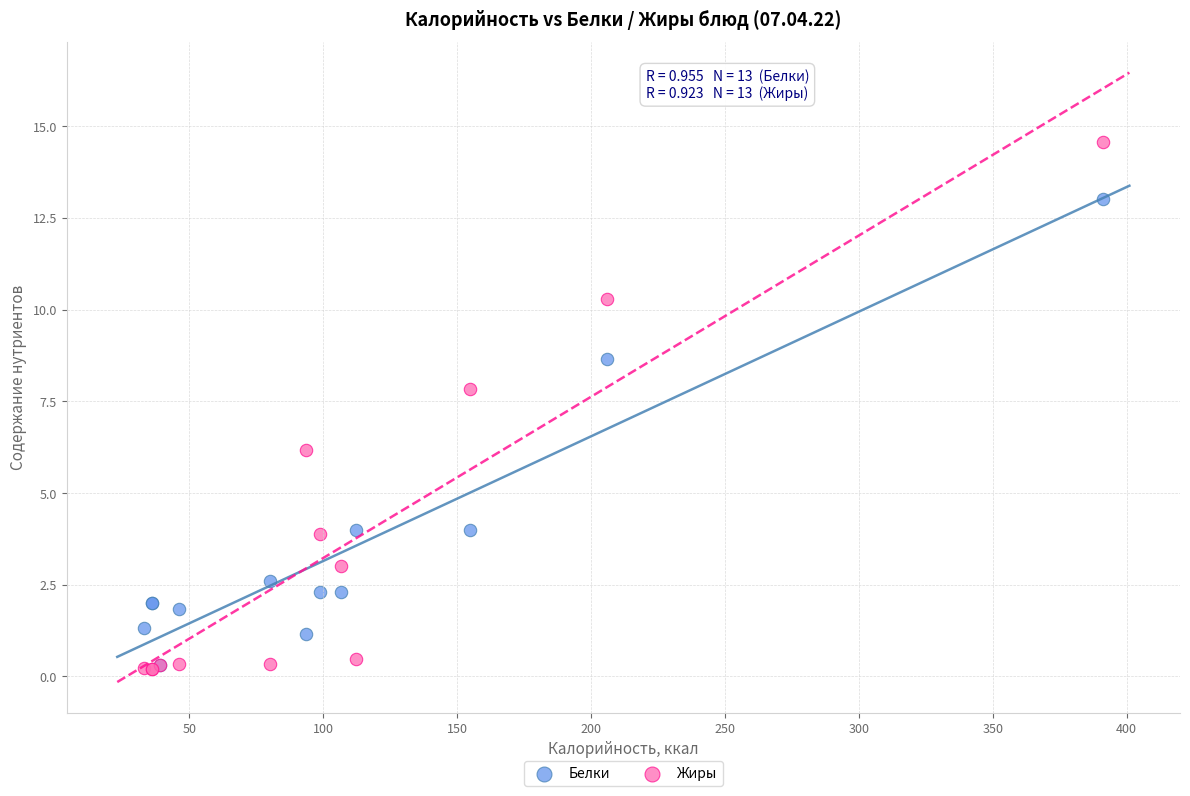

Which series has the largest Y range (max minus min)?

Жиры